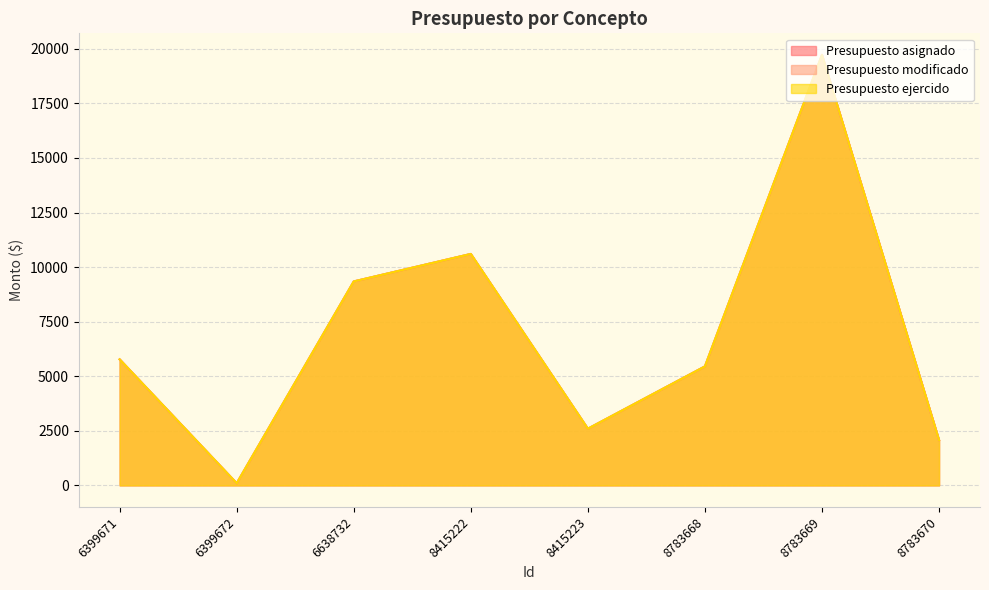

Where is the first local maximum for Presupuesto modificado?

8415222